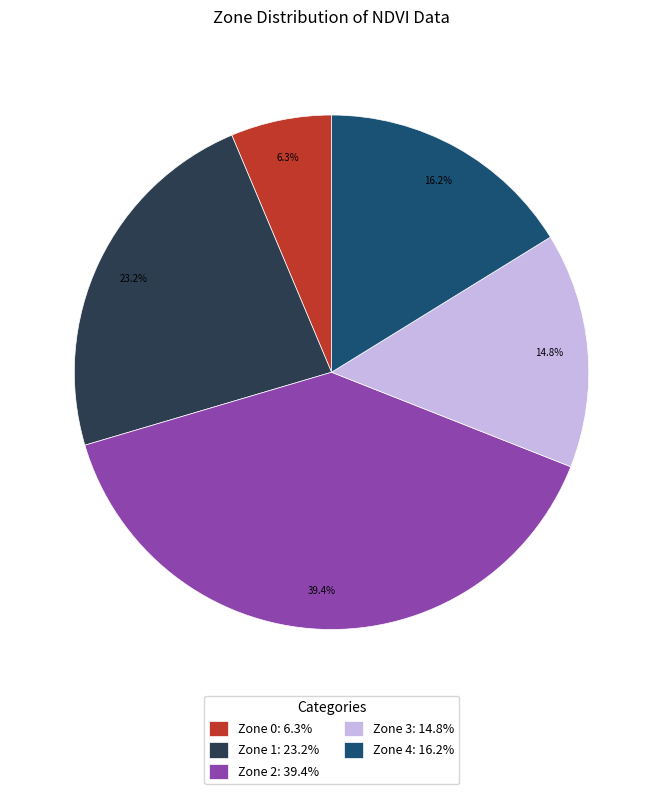

Combined, what portion of the pie is Zone 3 and Zone 0?

21.1%